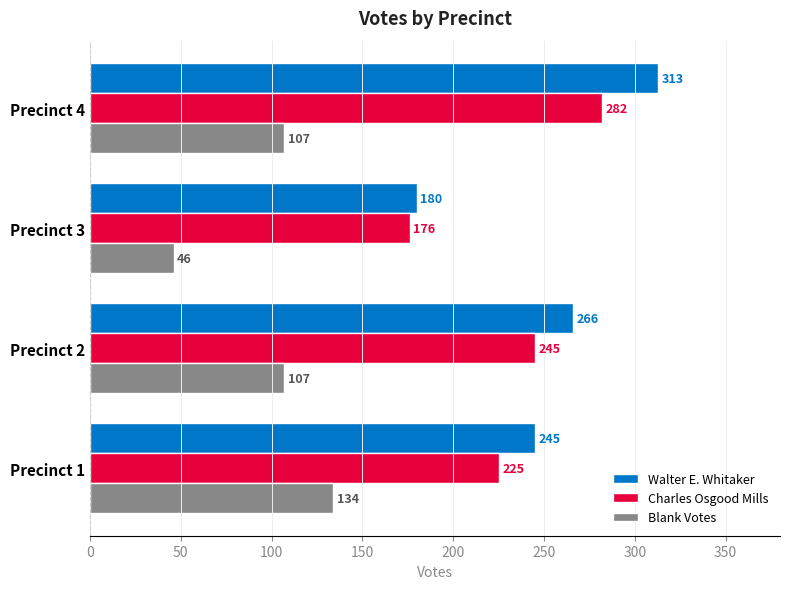

True or false: Charles Osgood Mills has a value of 245 at Precinct 2.

True